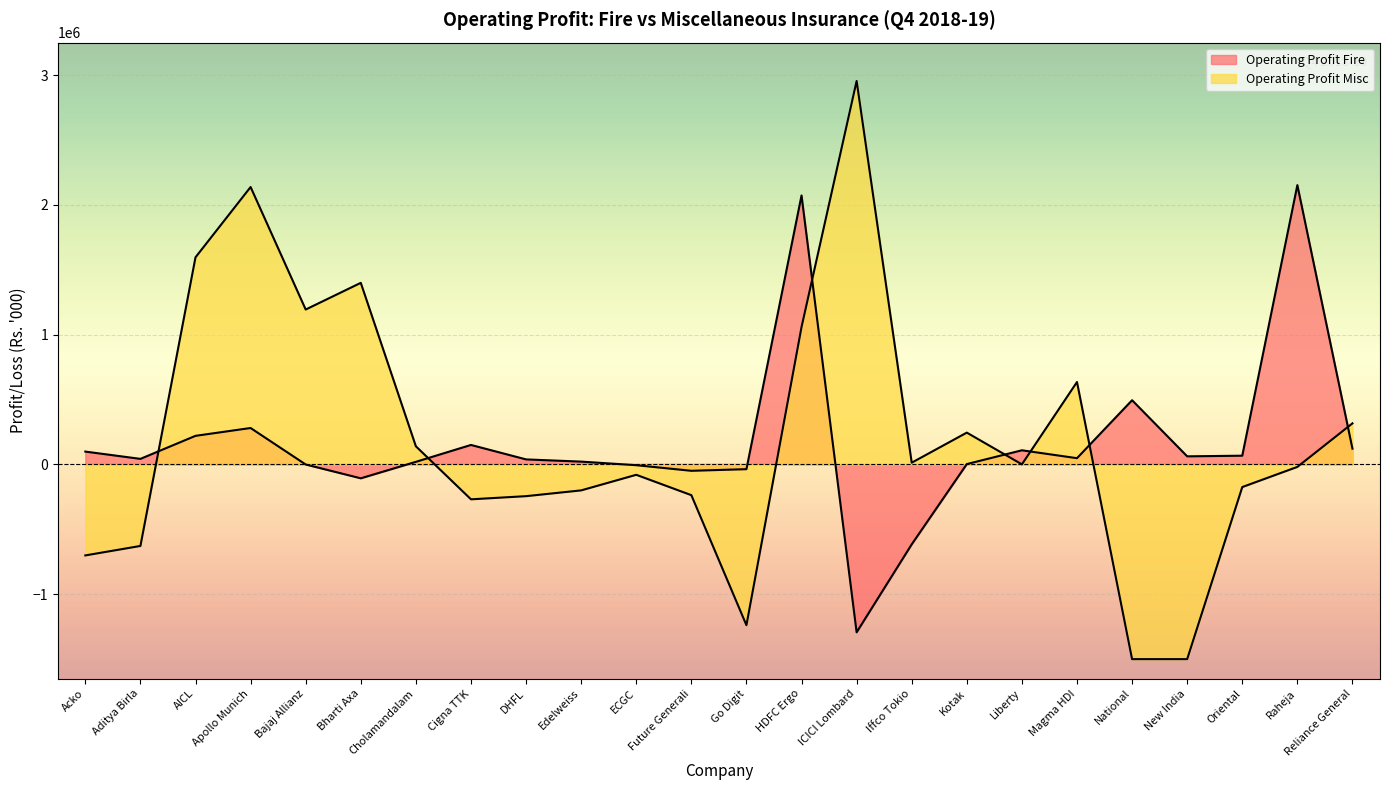

What is the greatest value displayed?

2152297.0